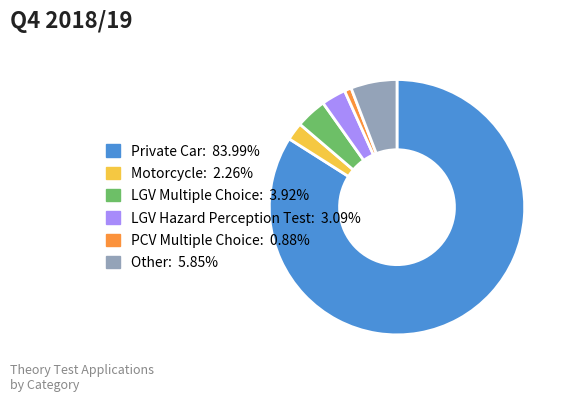

Do Motorcycle: 2.26% and LGV Hazard Perception Test: 3.09% together represent more than half of the pie?

No